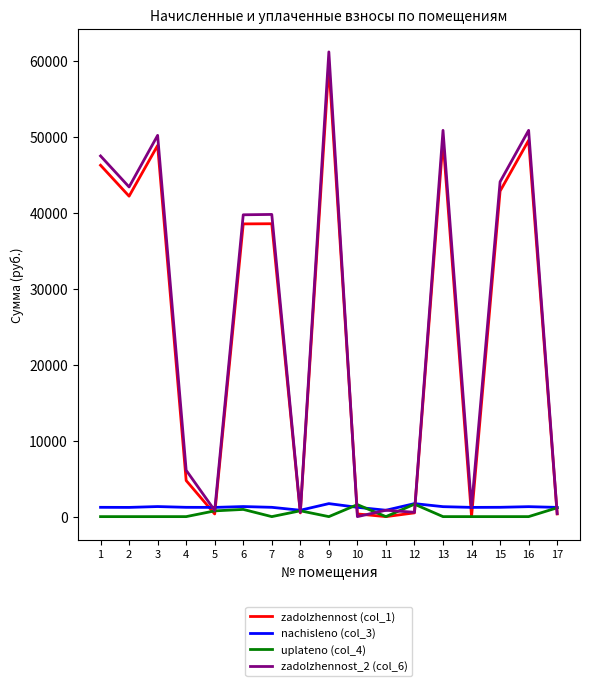

What is the approximate value of zadolzhennost_2 (col_6) at 15?

44117.5